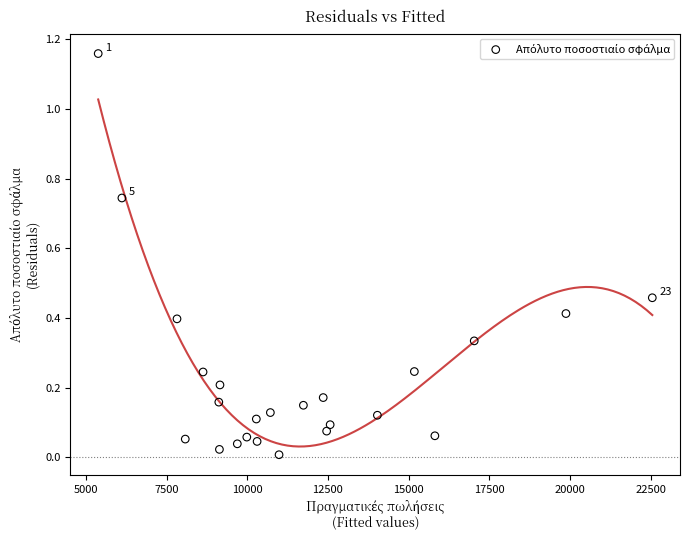

What is the range of X values (max minus min)?

17164.0